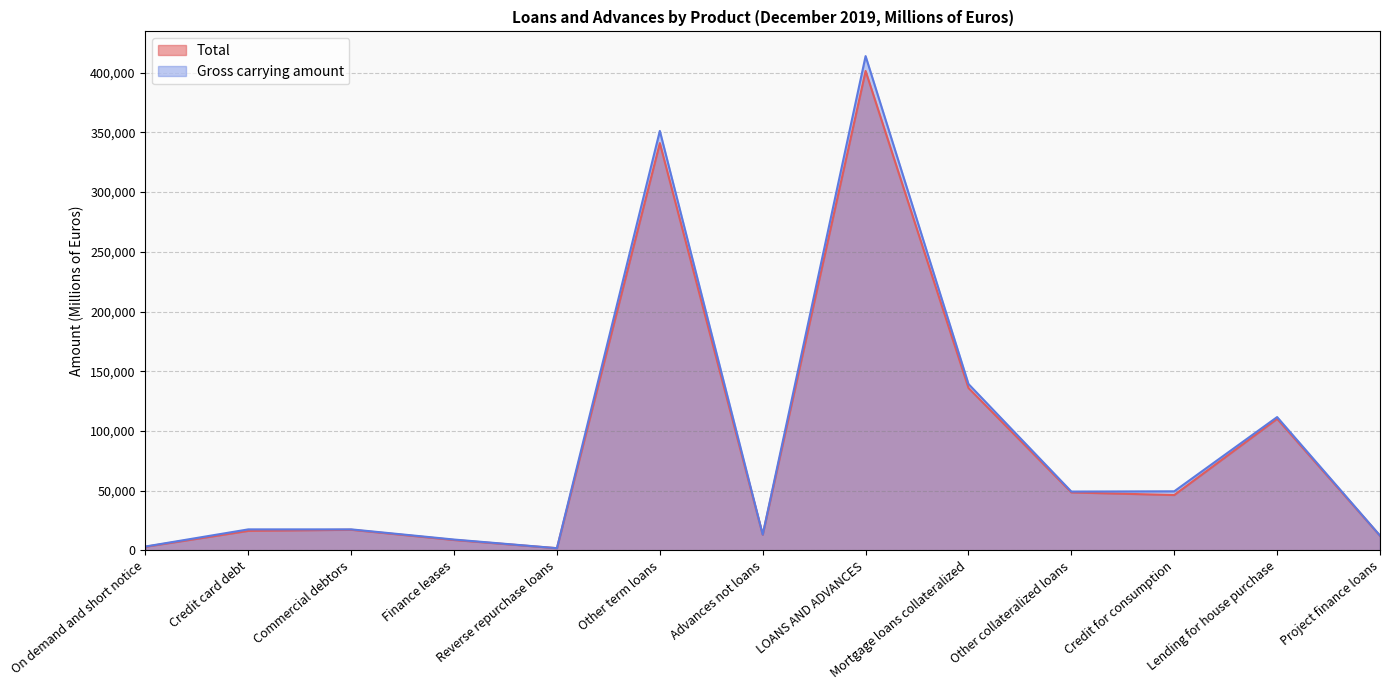

How many categories are shown in the chart?

13